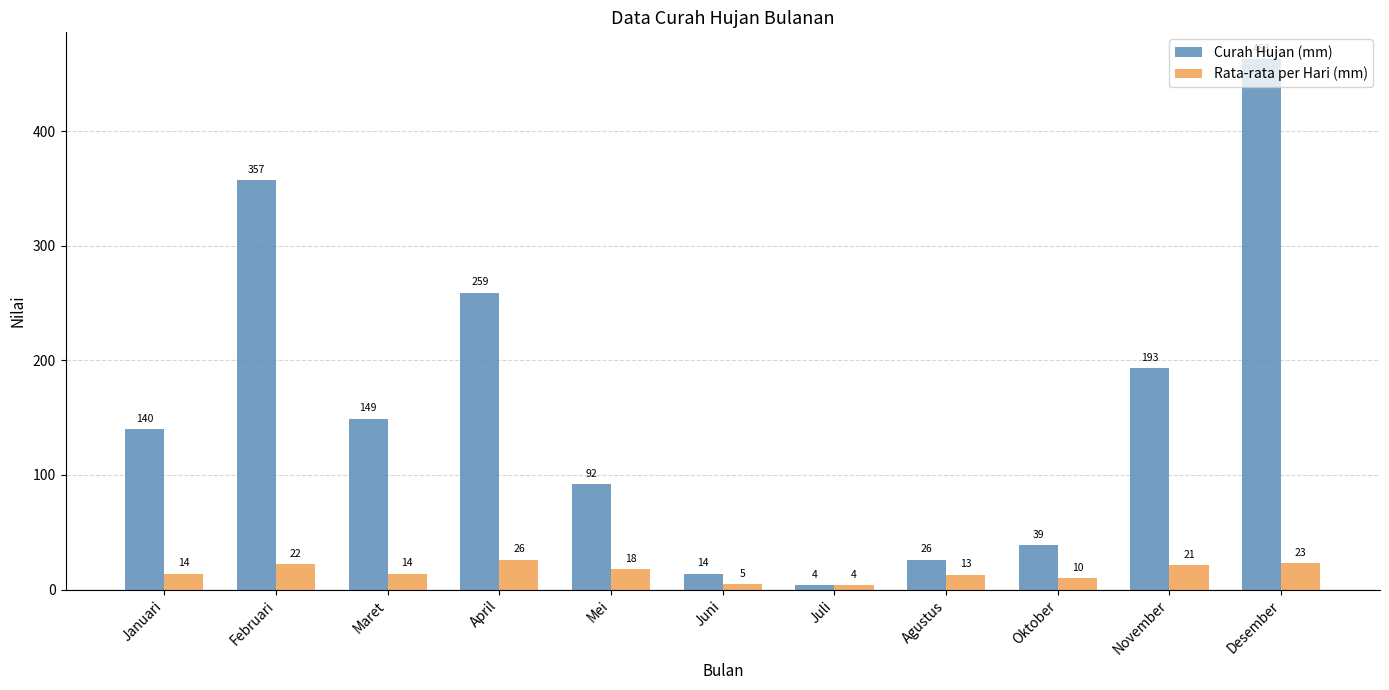

The value of Curah Hujan (mm) at Februari is 357. True or false?

True